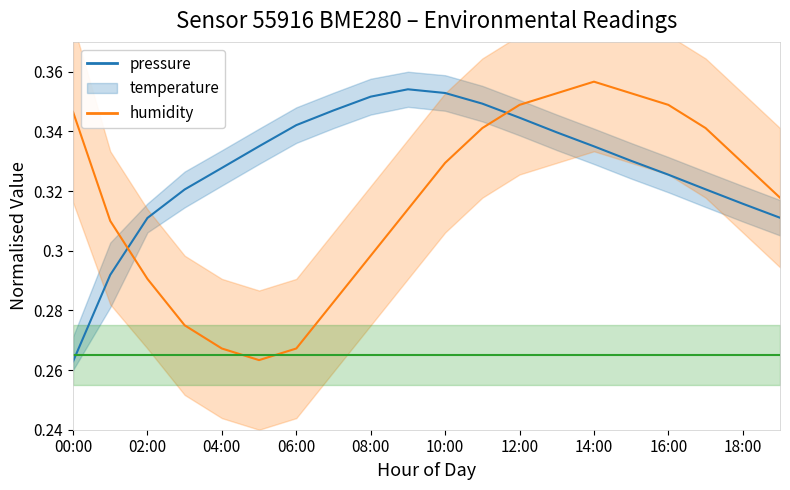

What is the minimum value shown in the chart?

0.3